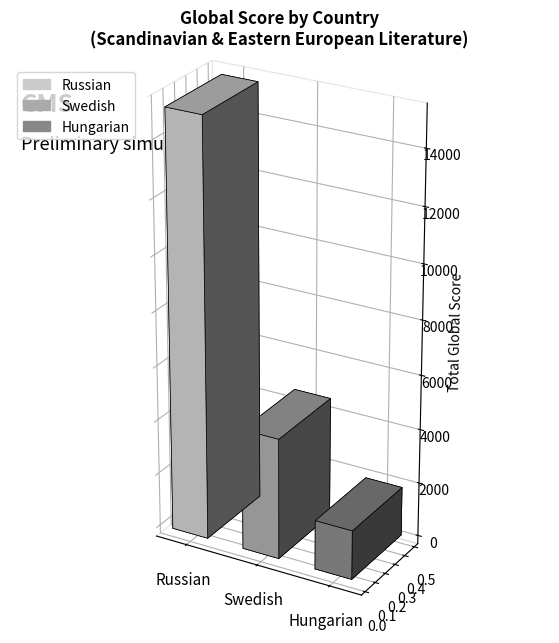

What position from the right is Russian?

3